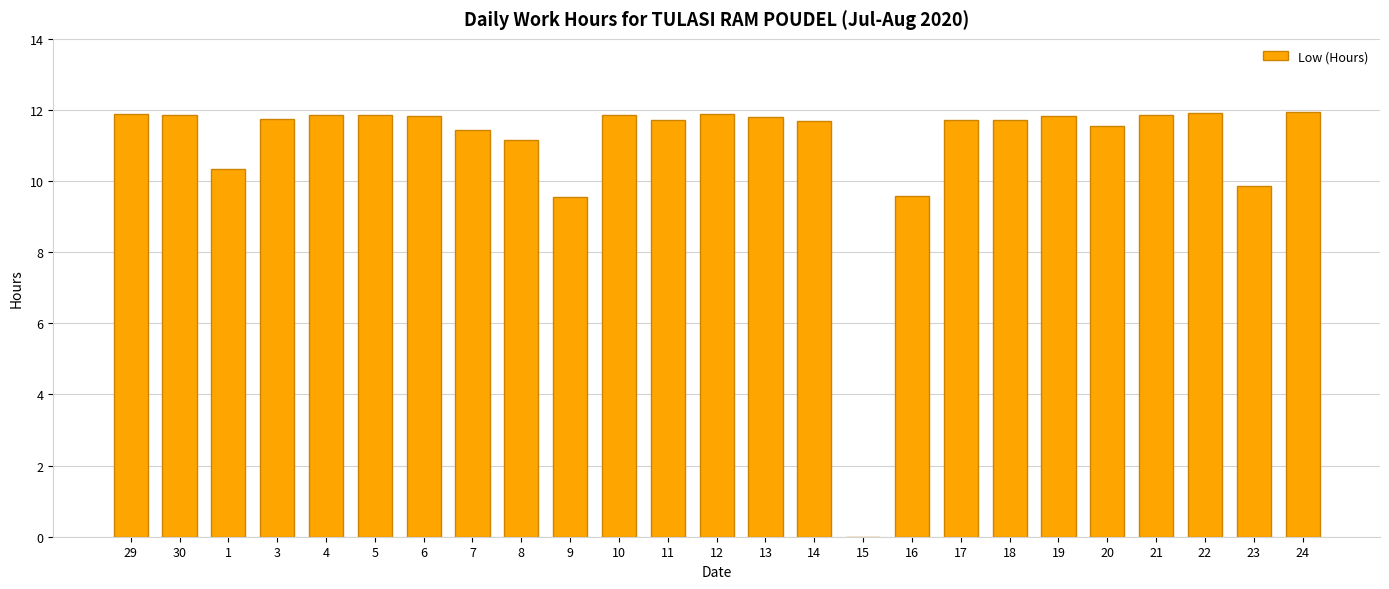

How many series are shown in this chart?

1